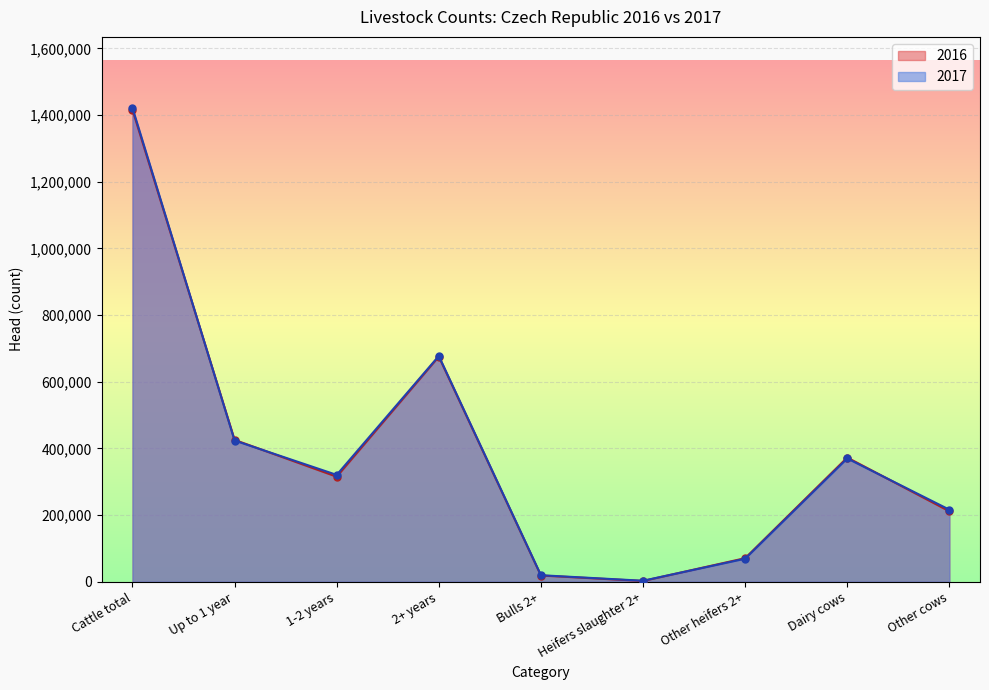

Rank the series by their maximum value, from highest to lowest.

2017, 2016